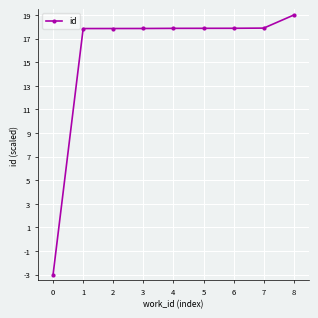

The value at 4 is 17.9. True or false?

True